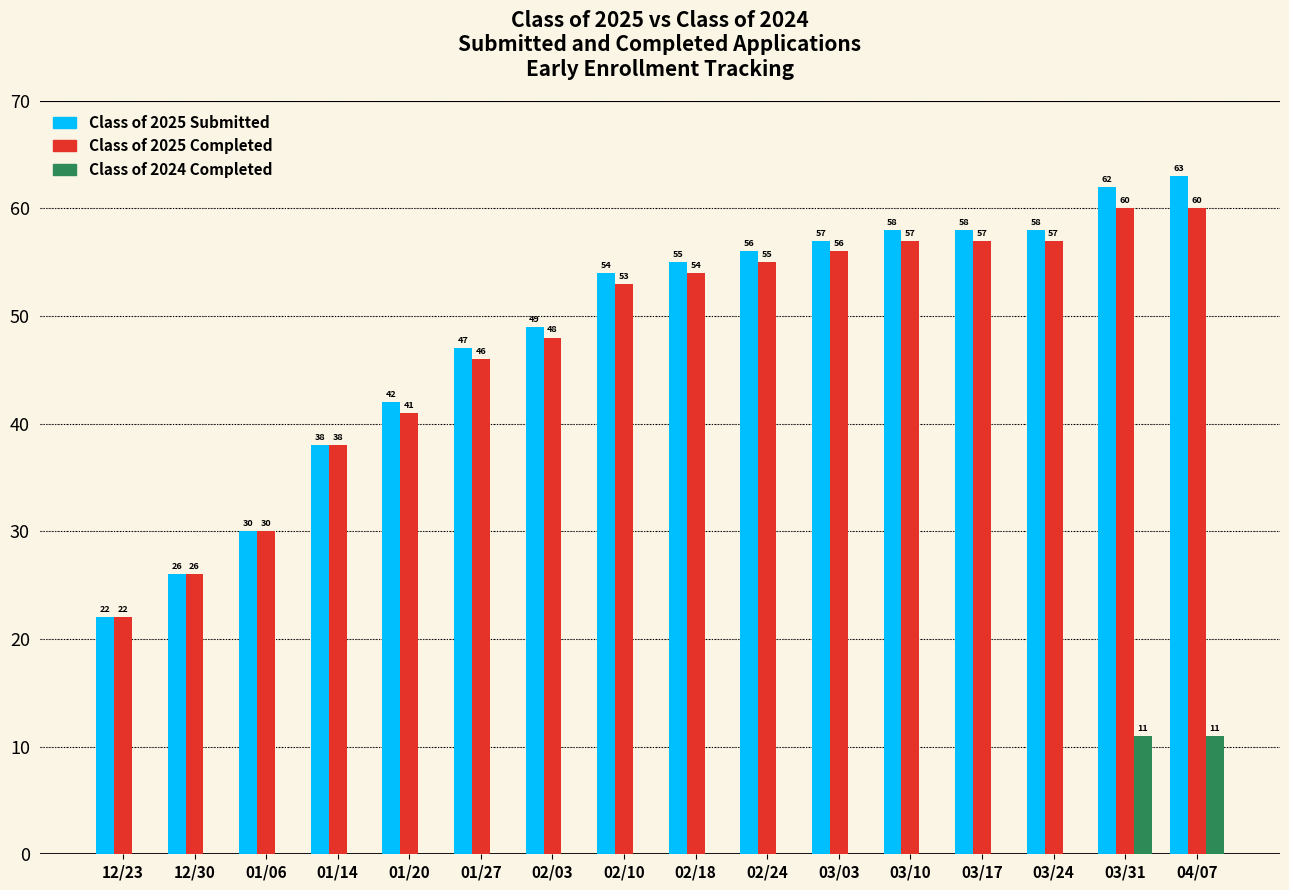

The value of Class of 2025 Completed at 03/17 is 14. True or false?

False